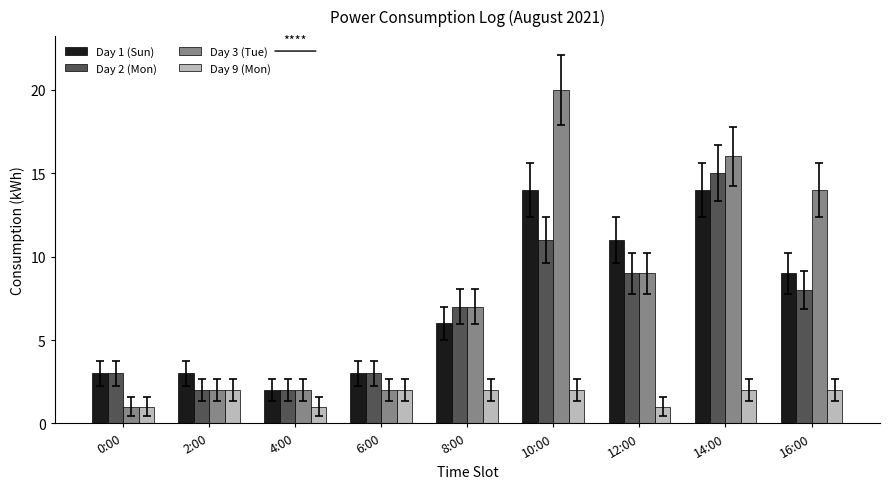

Reading right to left, extract all data points from this chart.

Day 1 (Sun): 9	14	11	14	6	3	2	3	3
Day 2 (Mon): 8	15	9	11	7	3	2	2	3
Day 3 (Tue): 14	16	9	20	7	2	2	2	1
Day 9 (Mon): 2	2	1	2	2	2	1	2	1